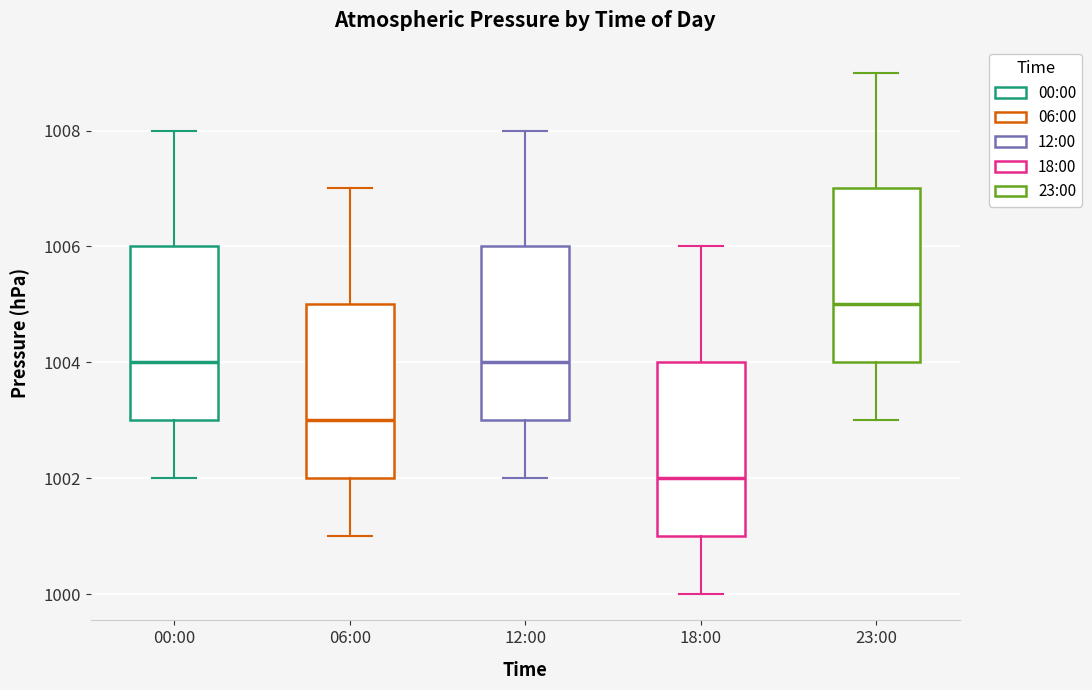

Reading left to right, transcribe this box plot: for each box, give where its median line is, the range the box spans, and where its two whiskers end, as read against the y-axis. The values are not printed on the chart, so give them approximately, as read against the axis.

00:00: median 1004, box 1003 to 1006, whiskers 1002 to 1008
06:00: median 1003, box 1002 to 1005, whiskers 1001 to 1007
12:00: median 1004, box 1003 to 1006, whiskers 1002 to 1008
18:00: median 1002, box 1001 to 1004, whiskers 1000 to 1006
23:00: median 1005, box 1004 to 1007, whiskers 1003 to 1009